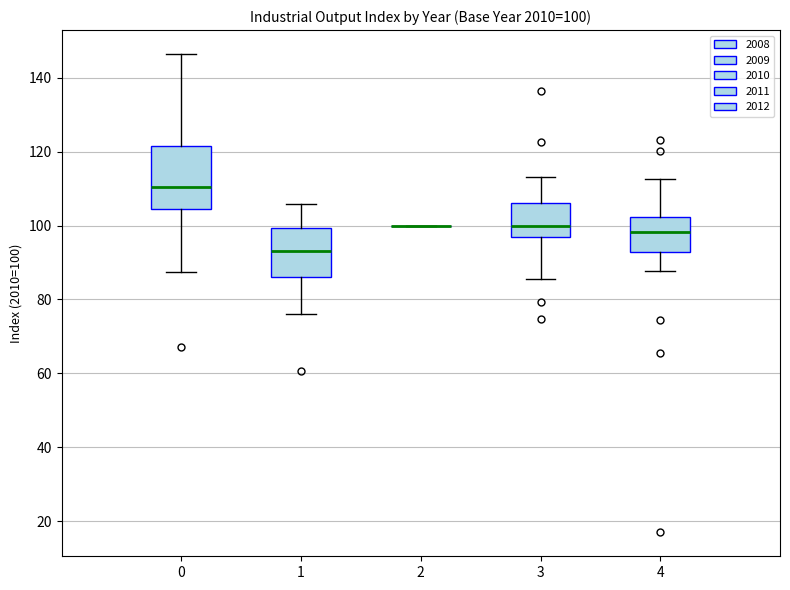

Comparing the boxes themselves (not the whiskers), which one is the tallest?

0